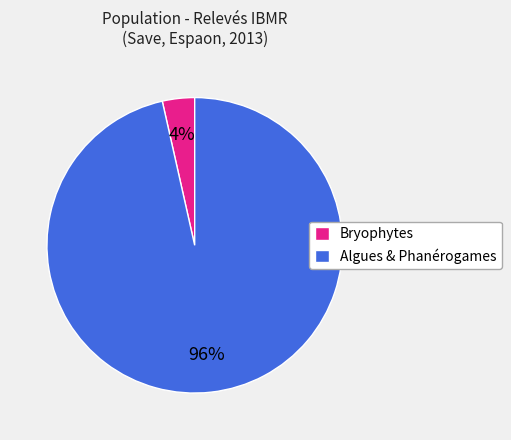

Which category has the smallest portion of the pie?

Bryophytes